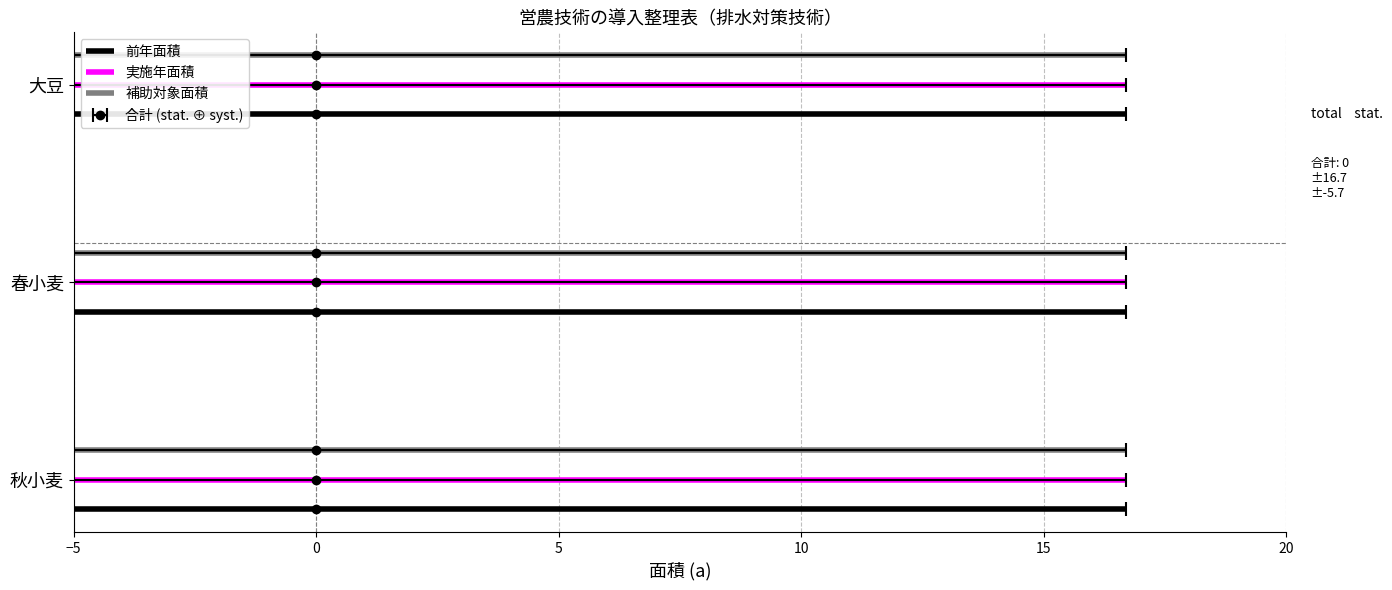

What is the average value of the 実施年面積 series?

0.6